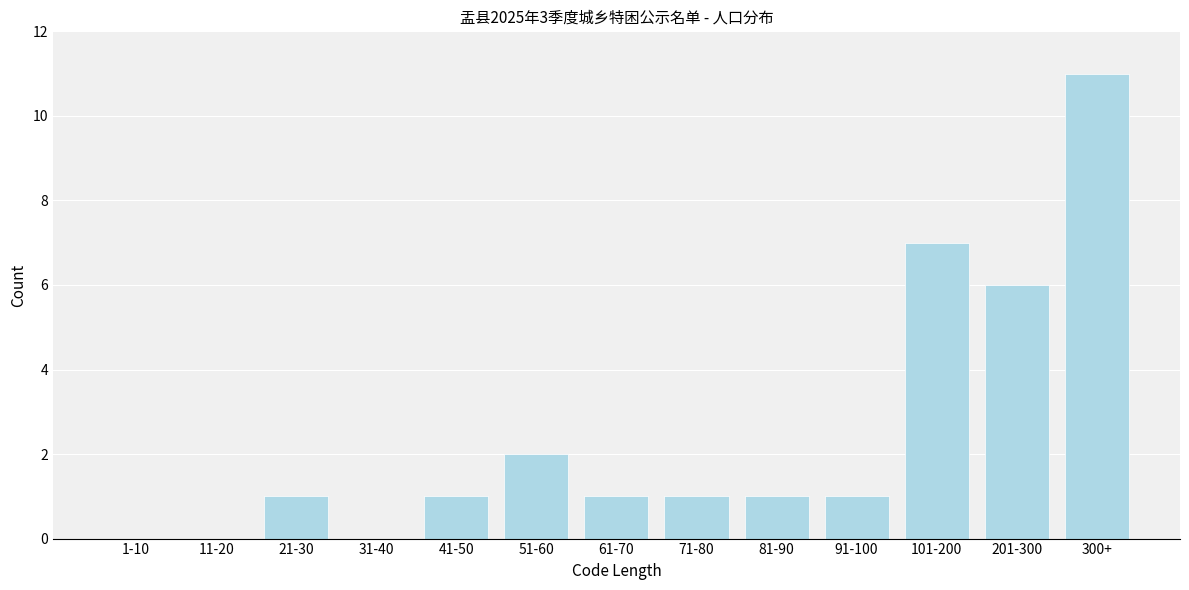

Reading left to right, what are all the values shown in this chart?

1-10=0	11-20=0	21-30=1	31-40=0	41-50=1	51-60=2	61-70=1	71-80=1	81-90=1	91-100=1	101-200=7	201-300=6	300+=11